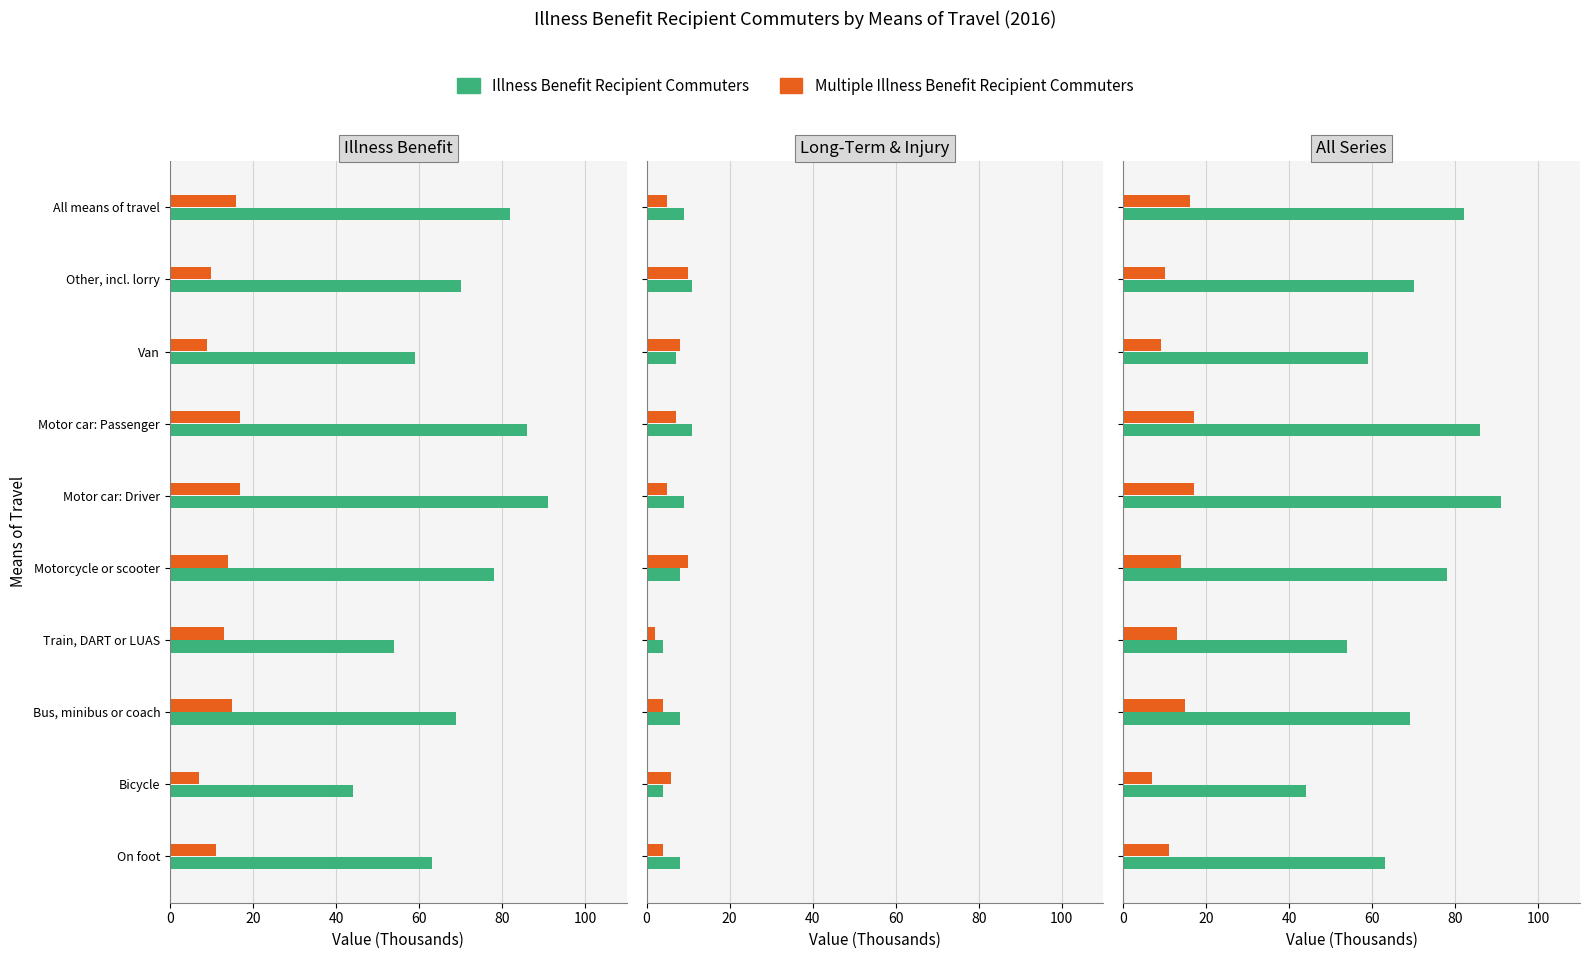

What is the difference between the maximum and second lowest values in the Multiple Illness Benefit Recipient Commuters series?

8